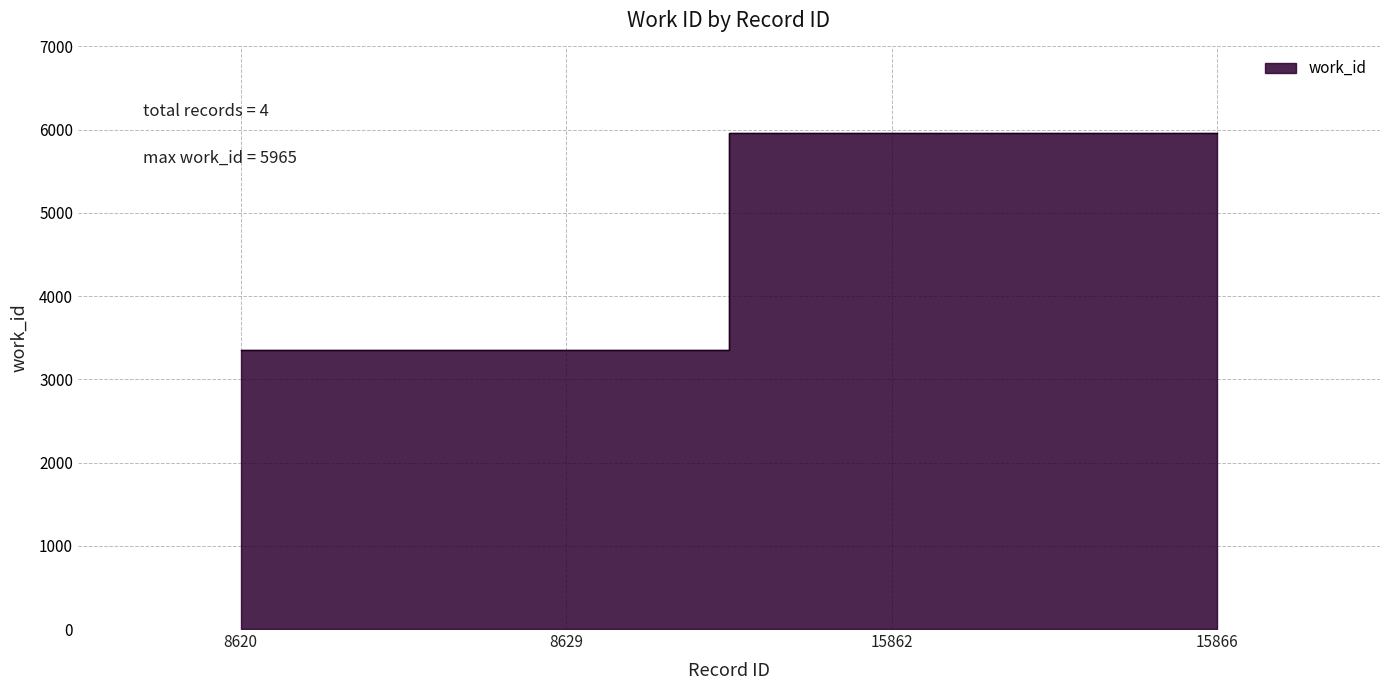

Does the chart have visible grid lines?

Yes